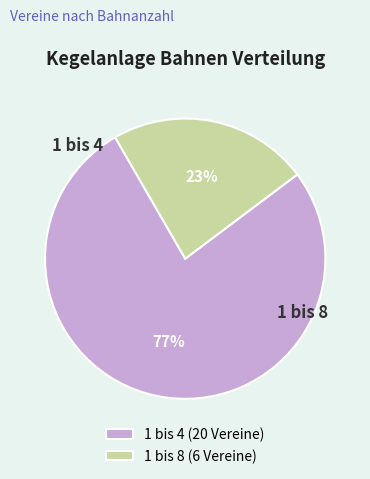

To the nearest percent, what is the difference between the 1 bis 8 and 1 bis 4 slice percentages?

54%